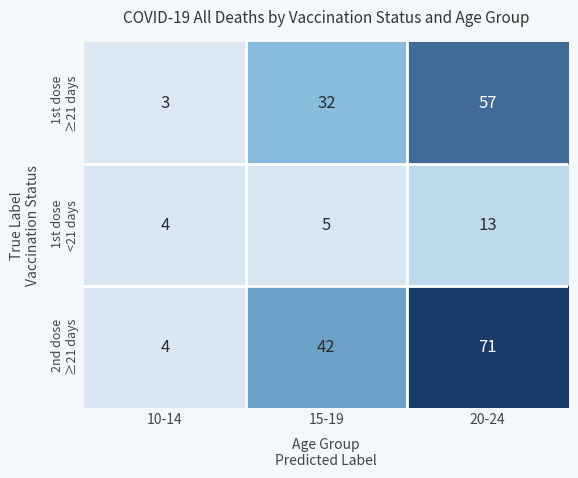

Which label corresponds to the largest value in the chart?

20-24